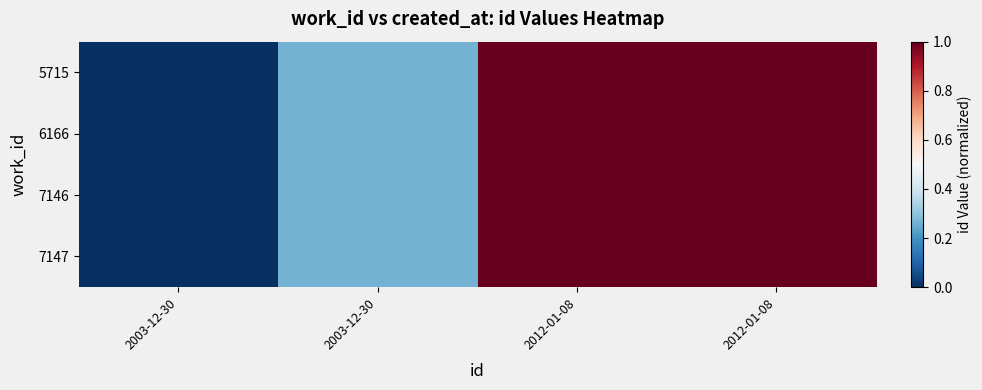

At how many categories does at least one series exceed 0?

3